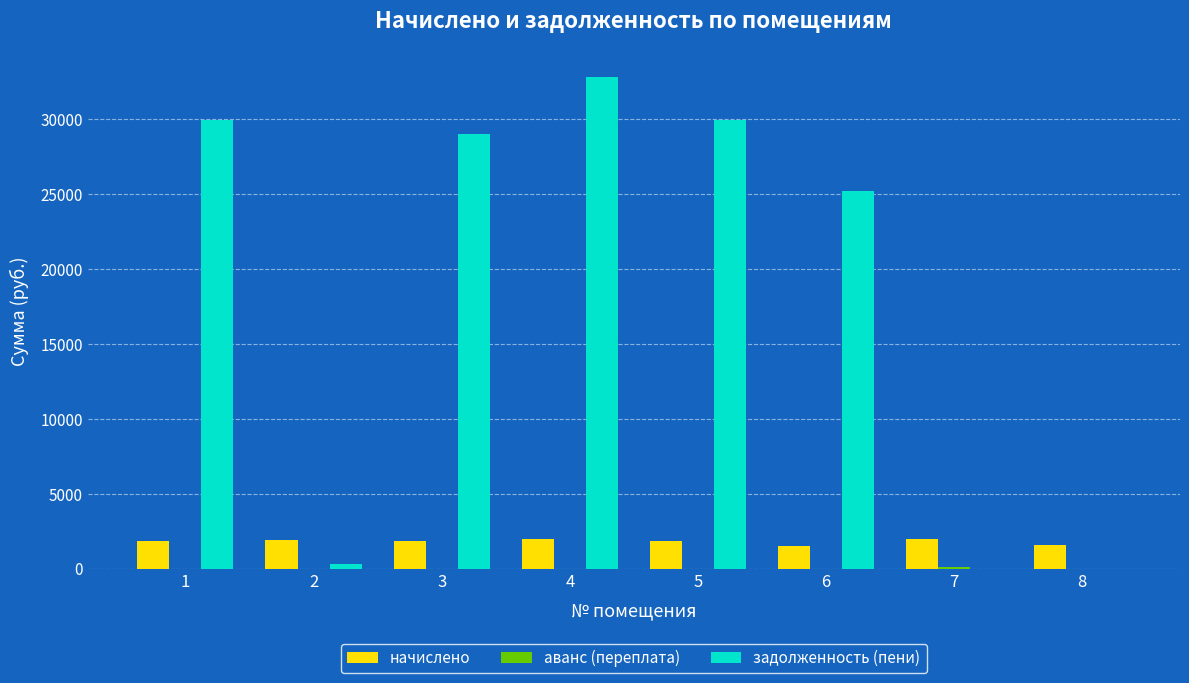

Which series has the largest total across all categories?

задолженность (пени)